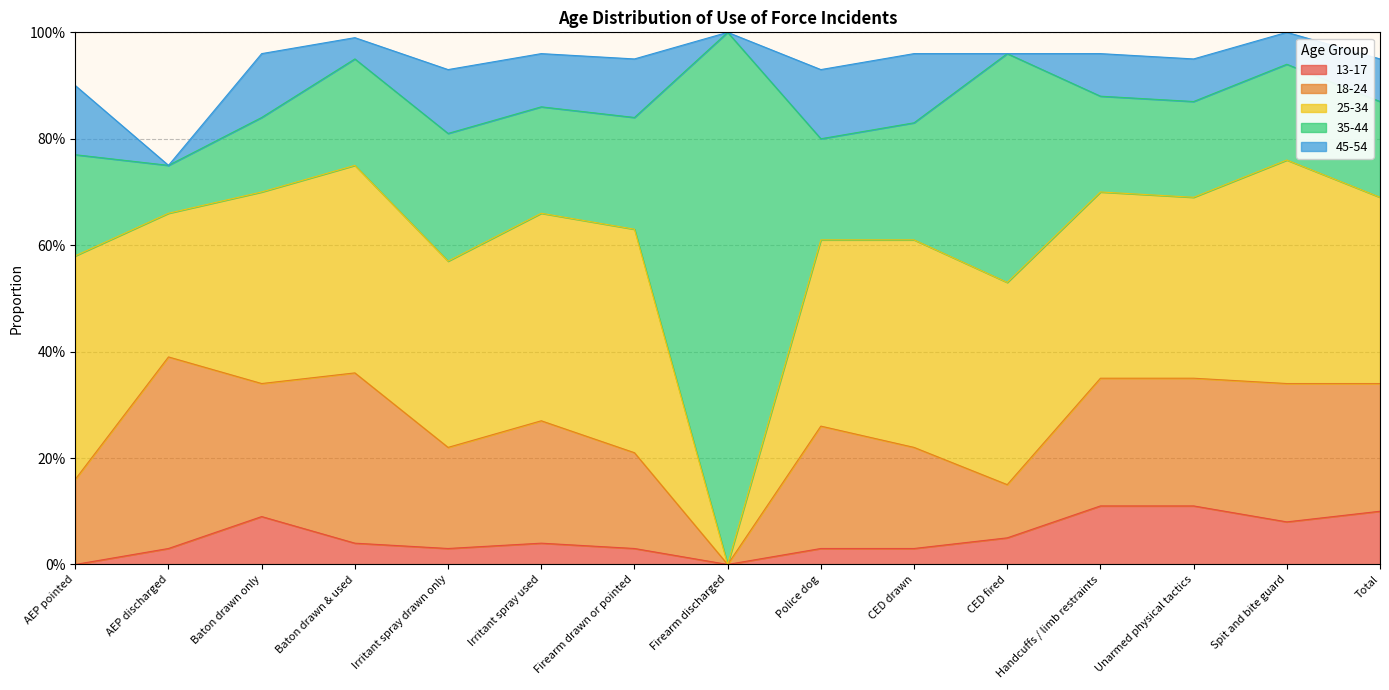

Is it true that 13-17 equals 0.0 at CED drawn?

True